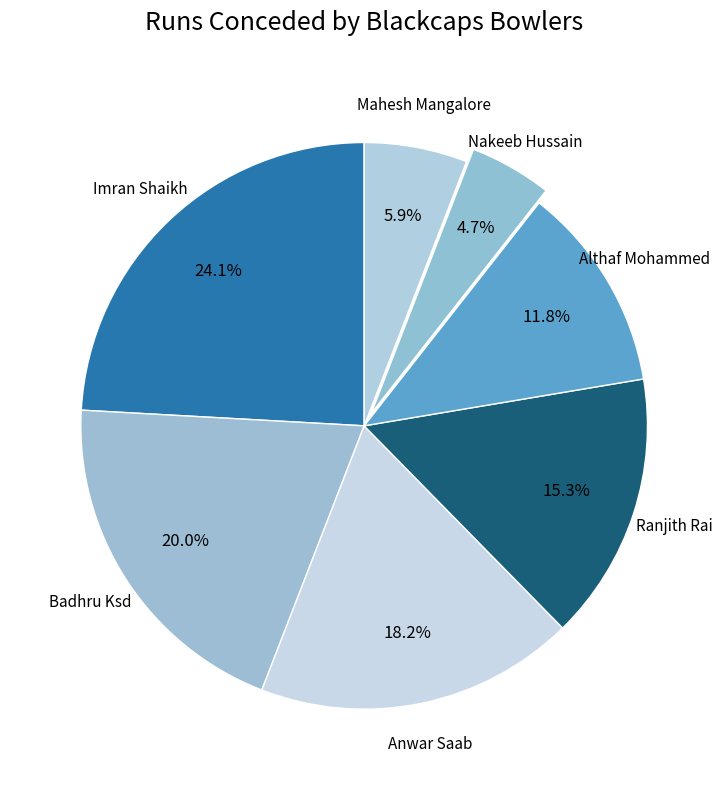

Between Ranjith Rai and Nakeeb Hussain, which is larger?

Ranjith Rai